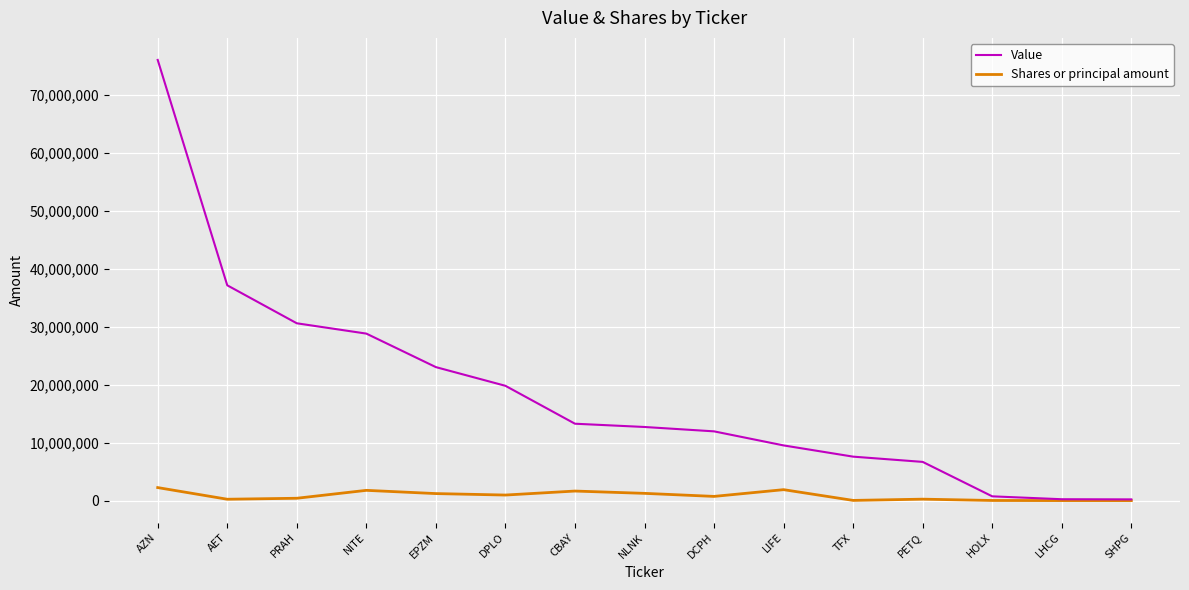

What is the total value across all series at LIFE?

11414792